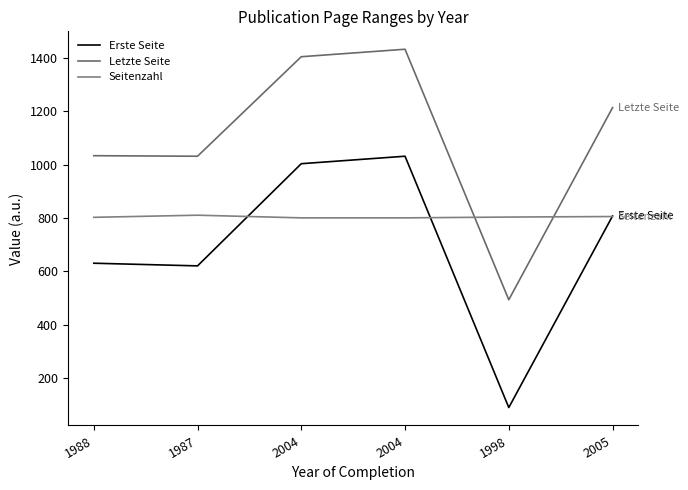

How many data points in Letzte Seite are less than 1214?

3